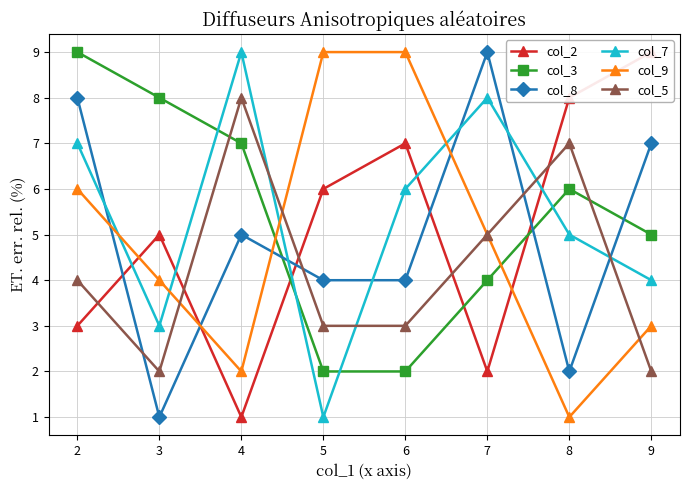

Reading right to left, transcribe all the data shown in this chart.

col_2: 9=9	8=8	7=2	6=7	5=6	4=1	3=5	2=3
col_3: 9=5	8=6	7=4	6=2	5=2	4=7	3=8	2=9
col_8: 9=7	8=2	7=9	6=4	5=4	4=5	3=1	2=8
col_7: 9=4	8=5	7=8	6=6	5=1	4=9	3=3	2=7
col_9: 9=3	8=1	7=5	6=9	5=9	4=2	3=4	2=6
col_5: 9=2	8=7	7=5	6=3	5=3	4=8	3=2	2=4